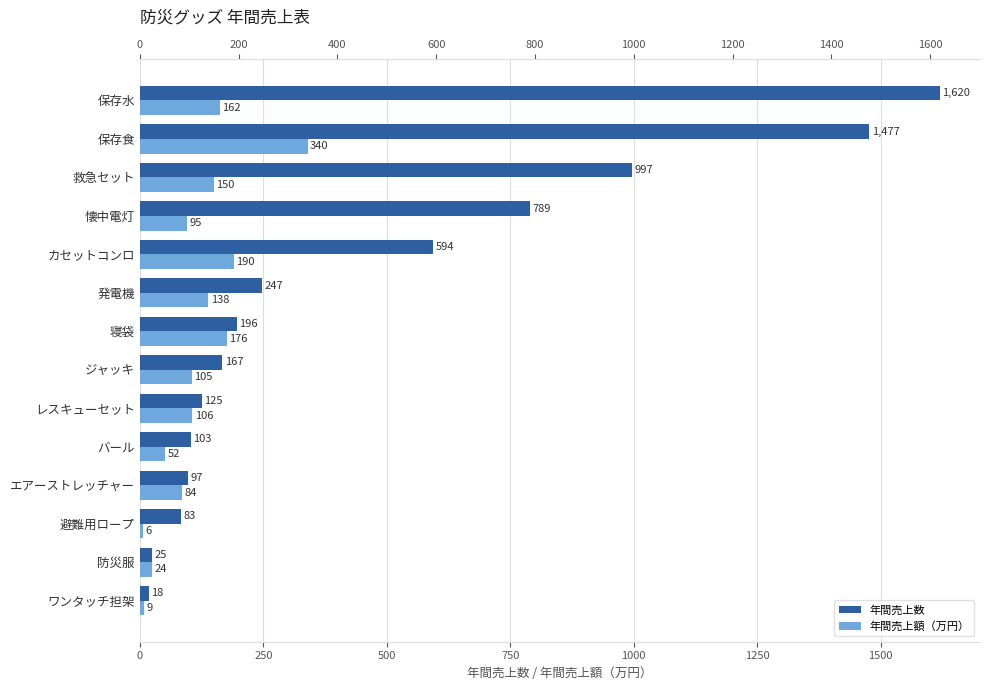

Count the number of data series in this chart.

2